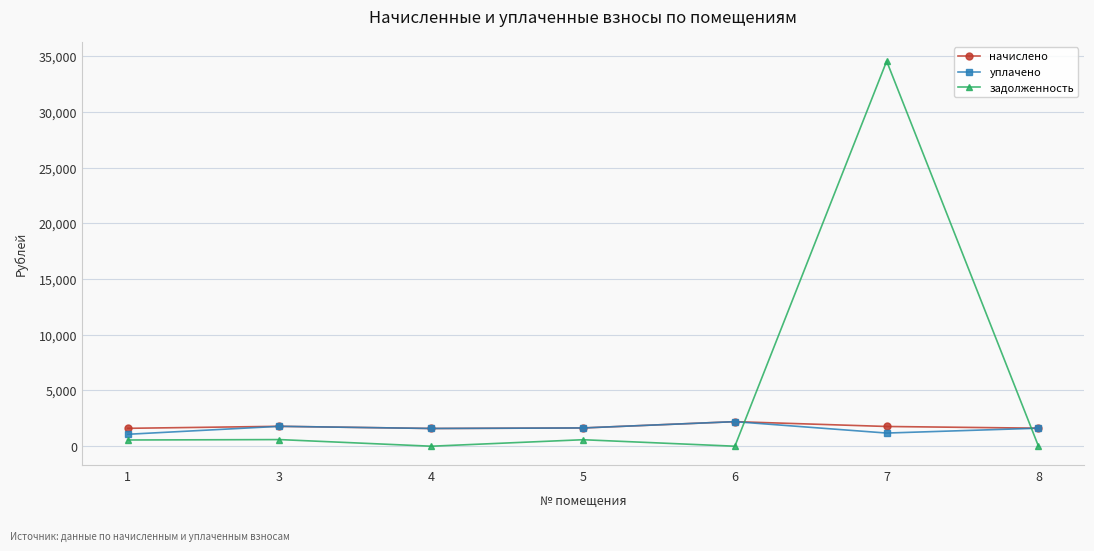

What is the average value of the задолженность series?

5184.5